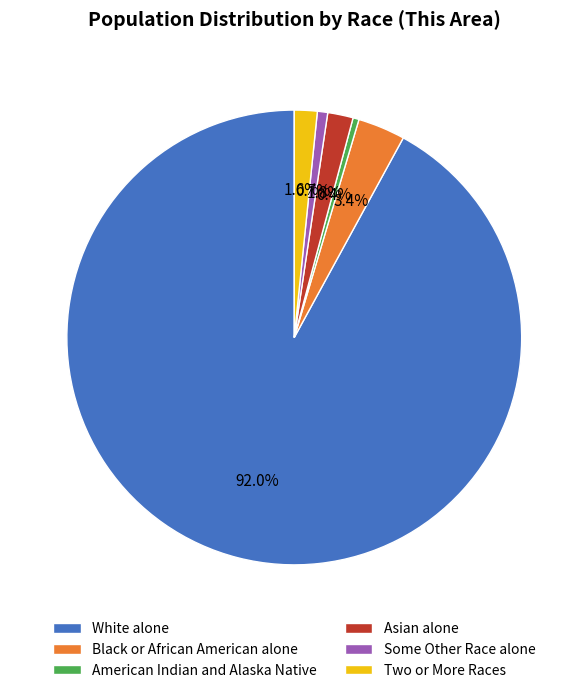

What percentage do Black or African American alone and Two or More Races together represent?

5.0%